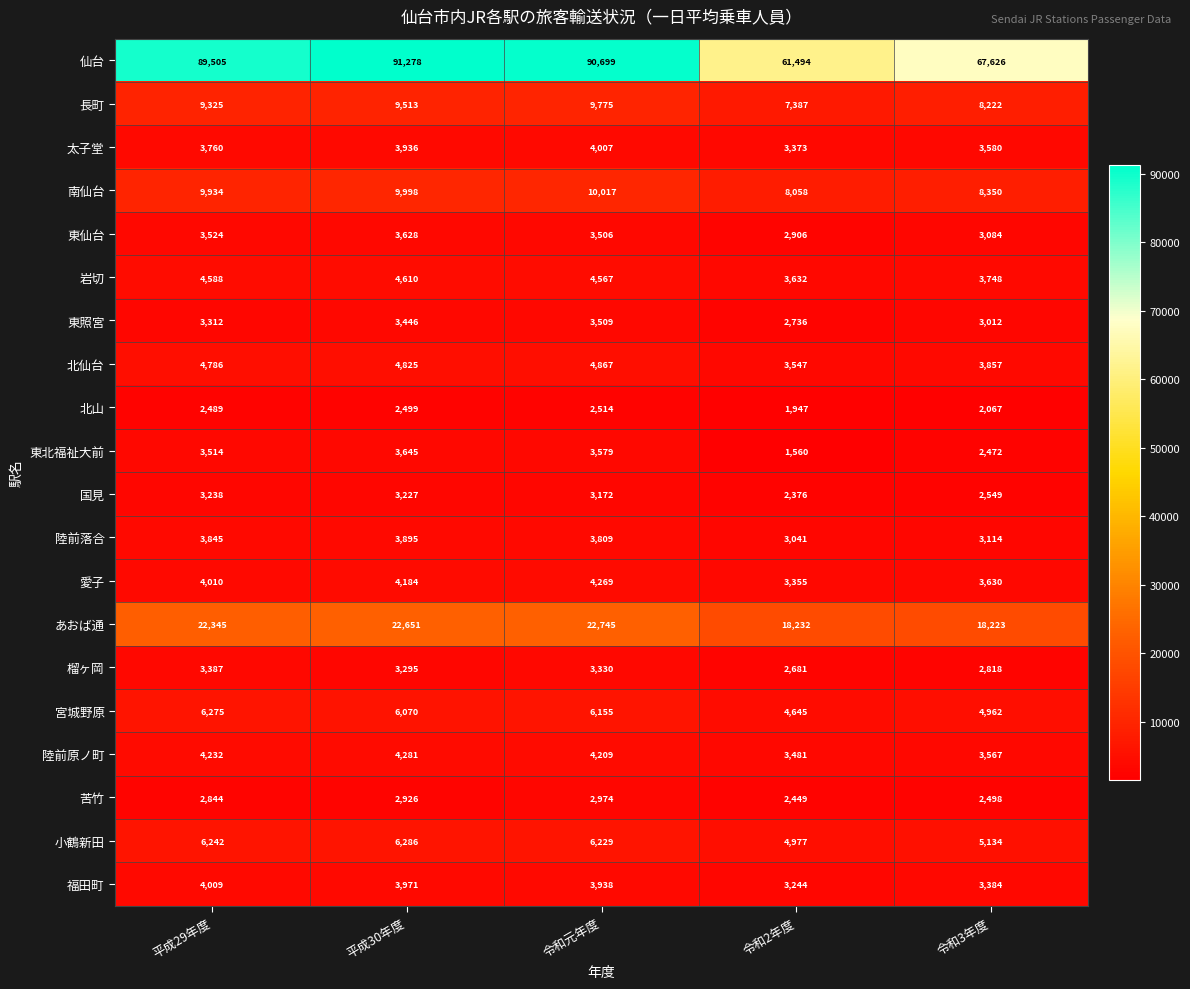

The 苦竹 series shows 1146 at 令和3年度. True or false?

False